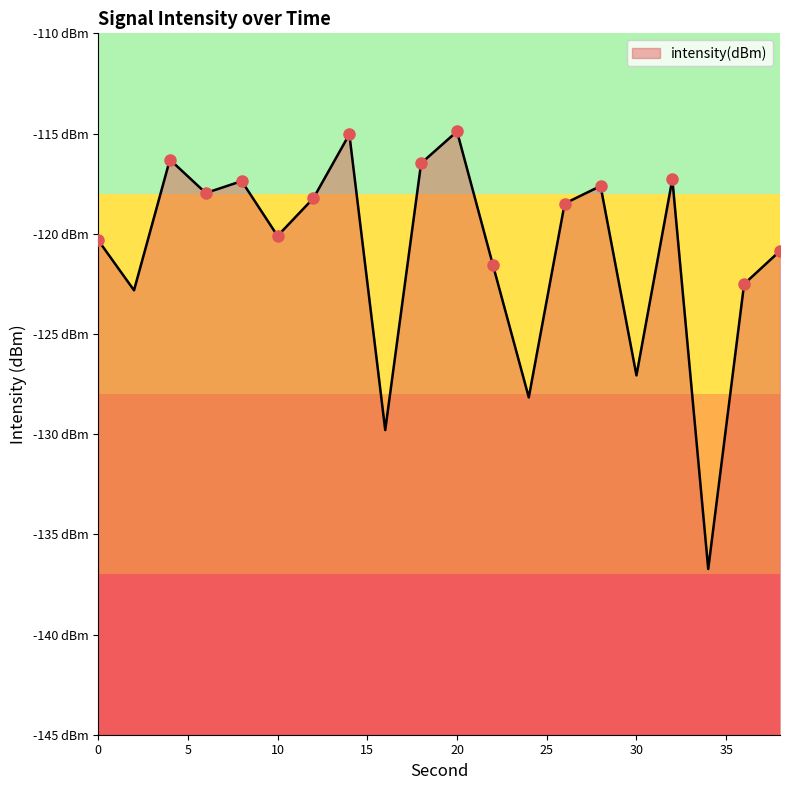

What is the difference between the second highest and second lowest values?

14.8